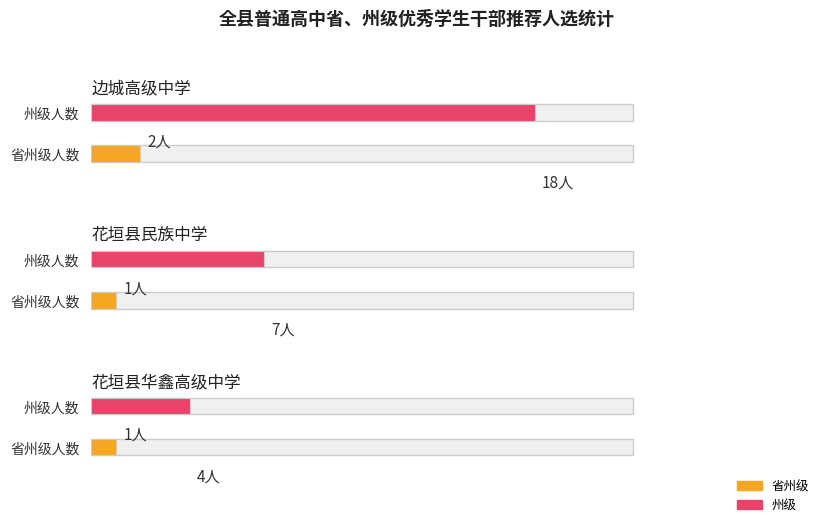

List the series in order of their peak value, highest first.

边城高级中学, 花垣县民族中学, 花垣县华鑫高级中学